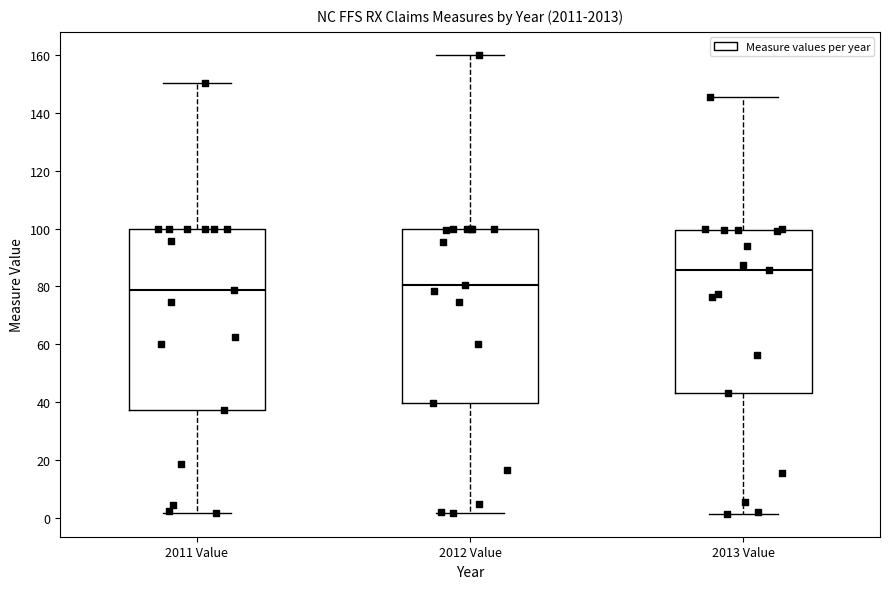

Where is the lower edge of the box for 2012 Value on the y-axis? The values are not printed on the chart, so give them approximately, as read against the axis.

40